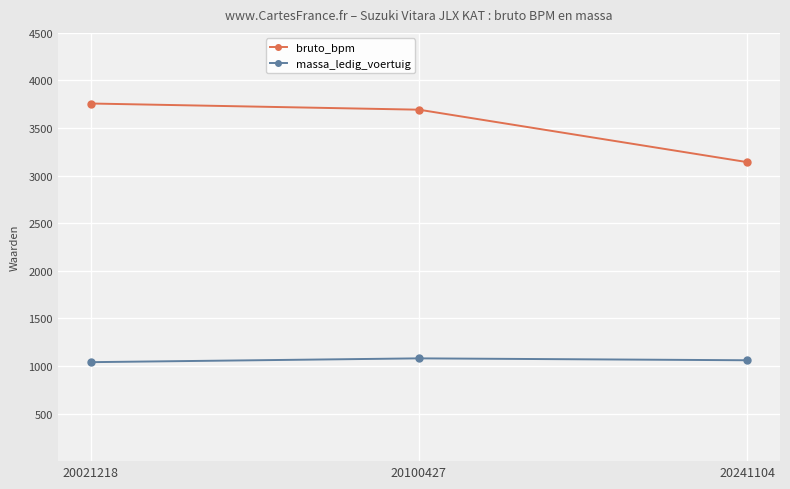

Is the value of bruto_bpm at 20021218 greater than the value of massa_ledig_voertuig at 20241104?

Yes